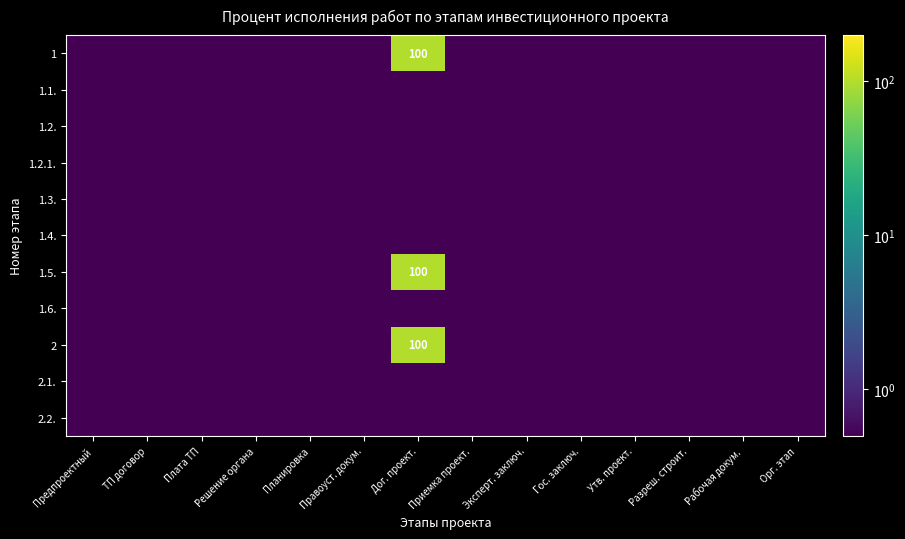

What is the lowest value of the 1.3. series?

0.1